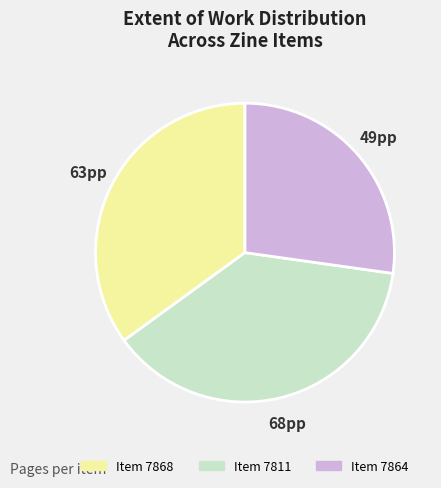

Is there any slice that represents more than half of the pie?

No